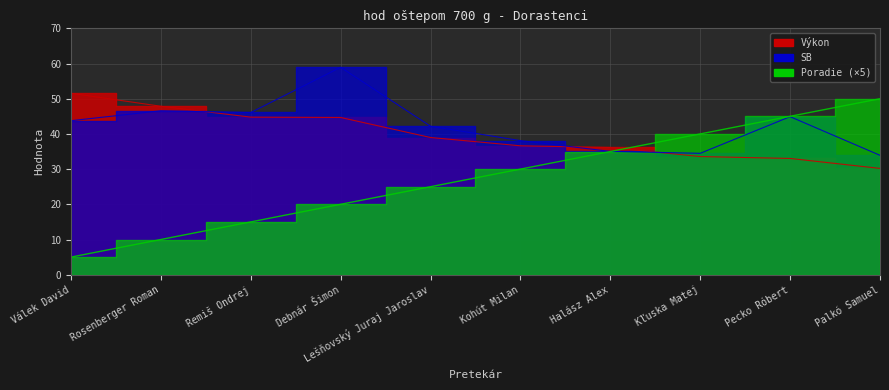

Is it true that Výkon equals 47.9 at Rosenberger Roman?

True